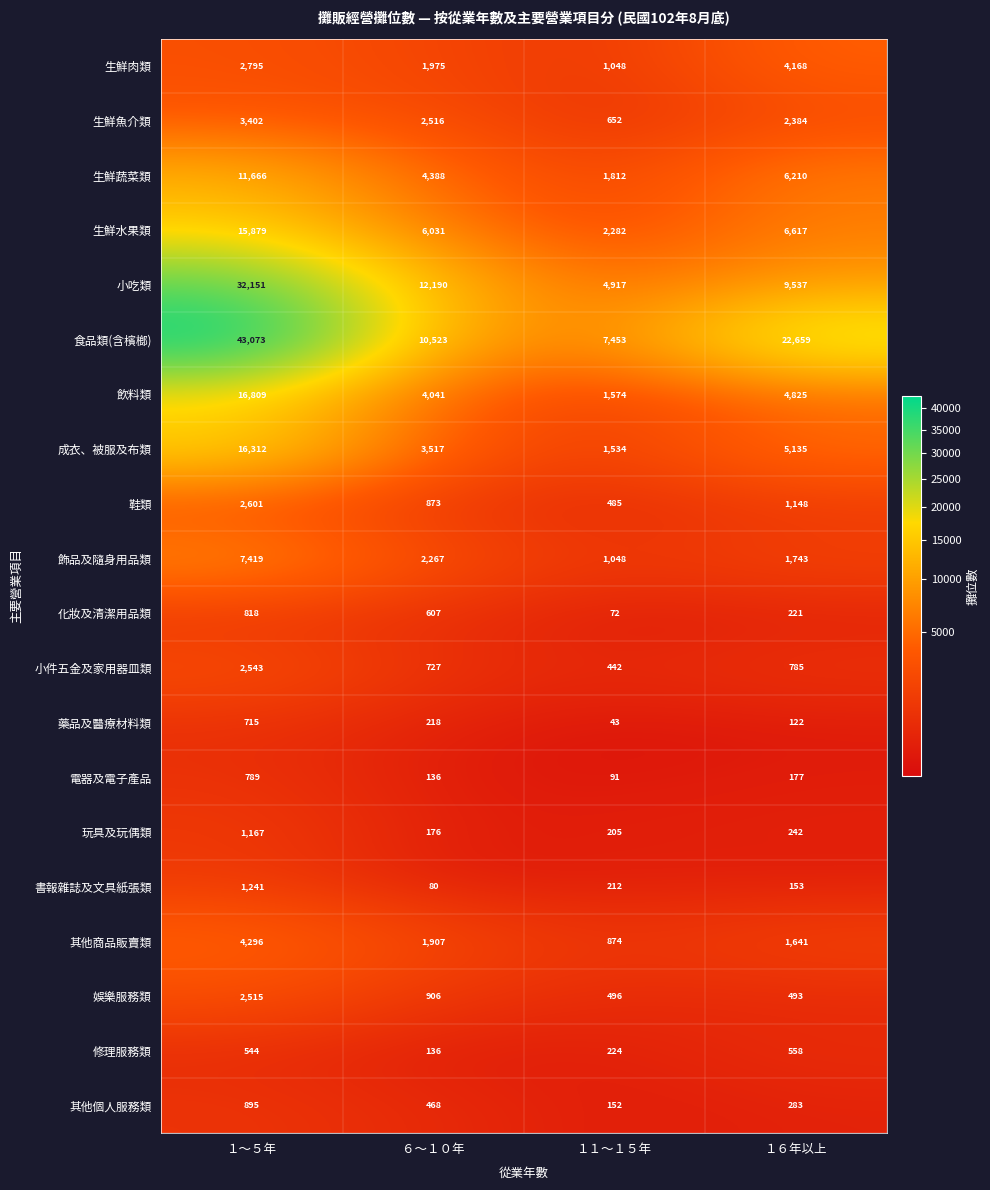

At which category does the chart reach its minimum across all series?

１１～１５年